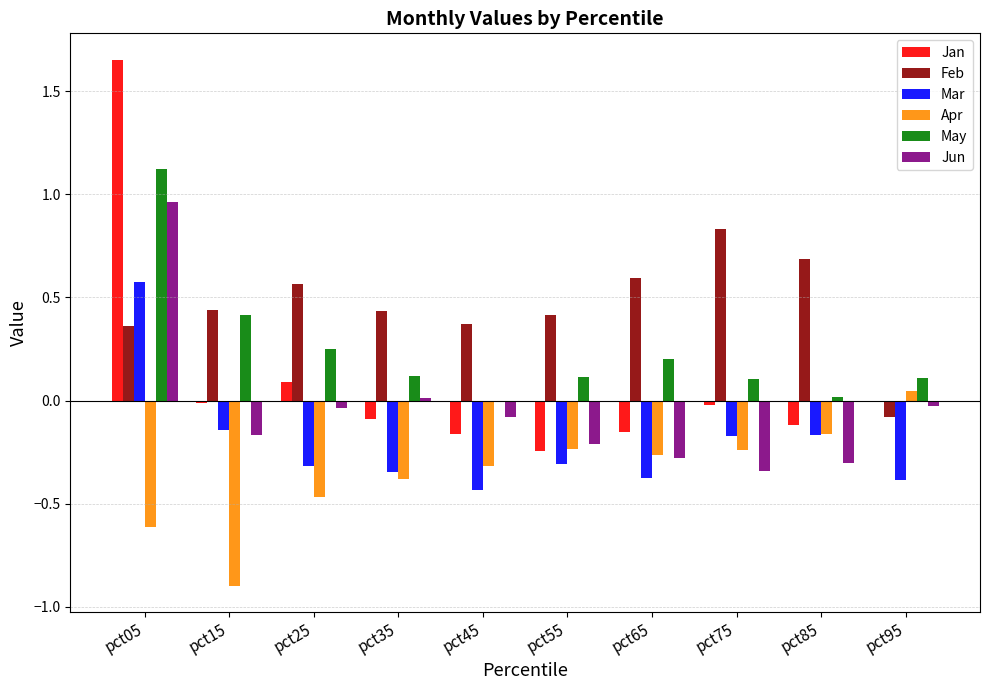

True or false: Feb has a value of 0.4 at pct15.

True